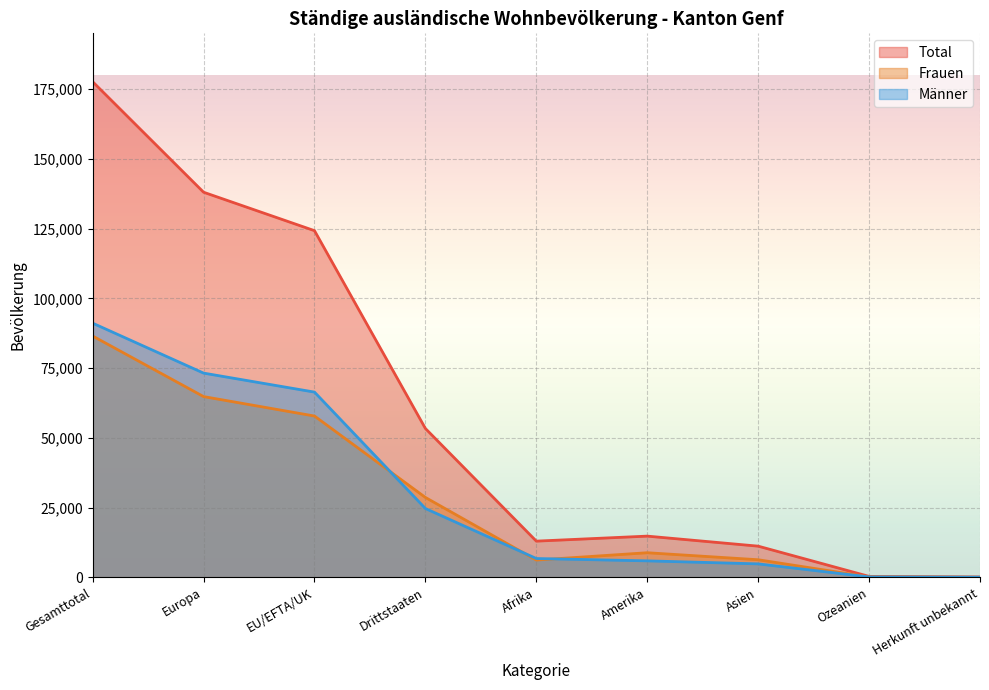

Is the value of Total at Amerika greater than the value of Frauen at Europa?

No